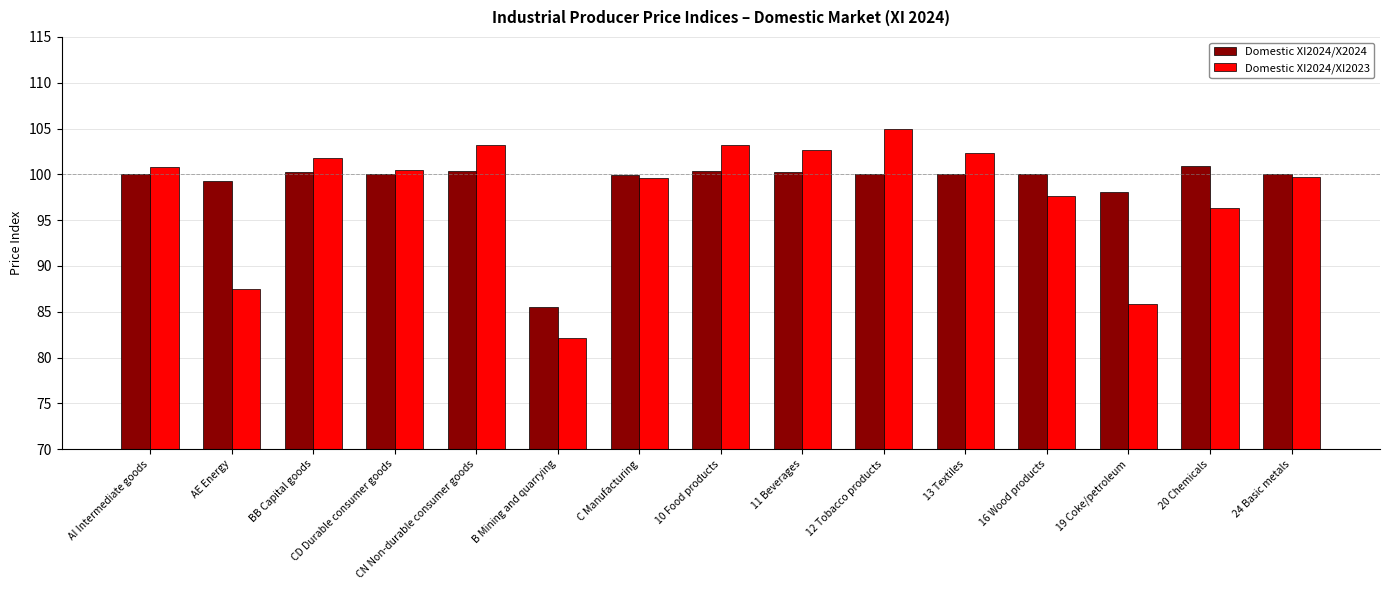

At which label is Domestic XI2024/XI2023 closest to 93?

20 Chemicals